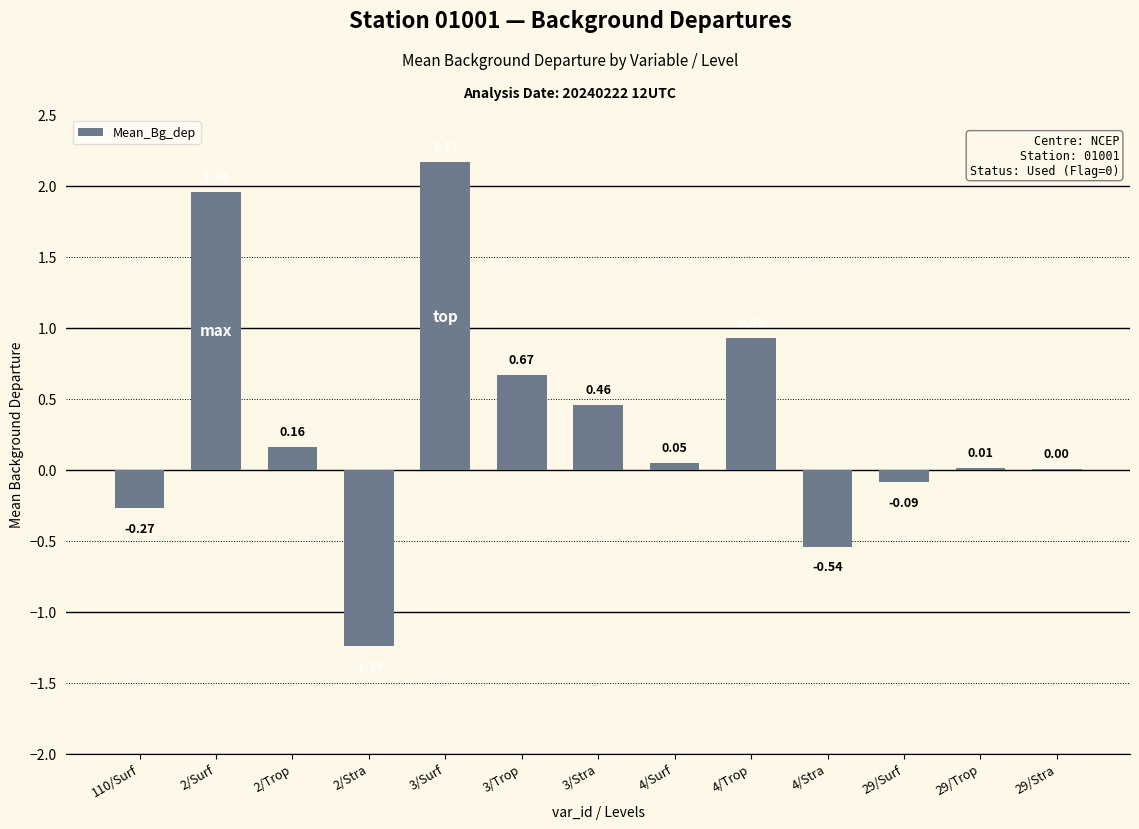

Between 3/Surf and 4/Surf, which is larger?

3/Surf